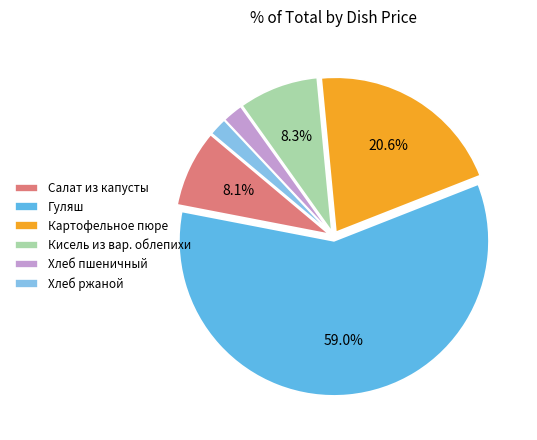

To the nearest percent, what is the combined percentage of Салат из капусты and Кисель из вар. облепихи?

16%